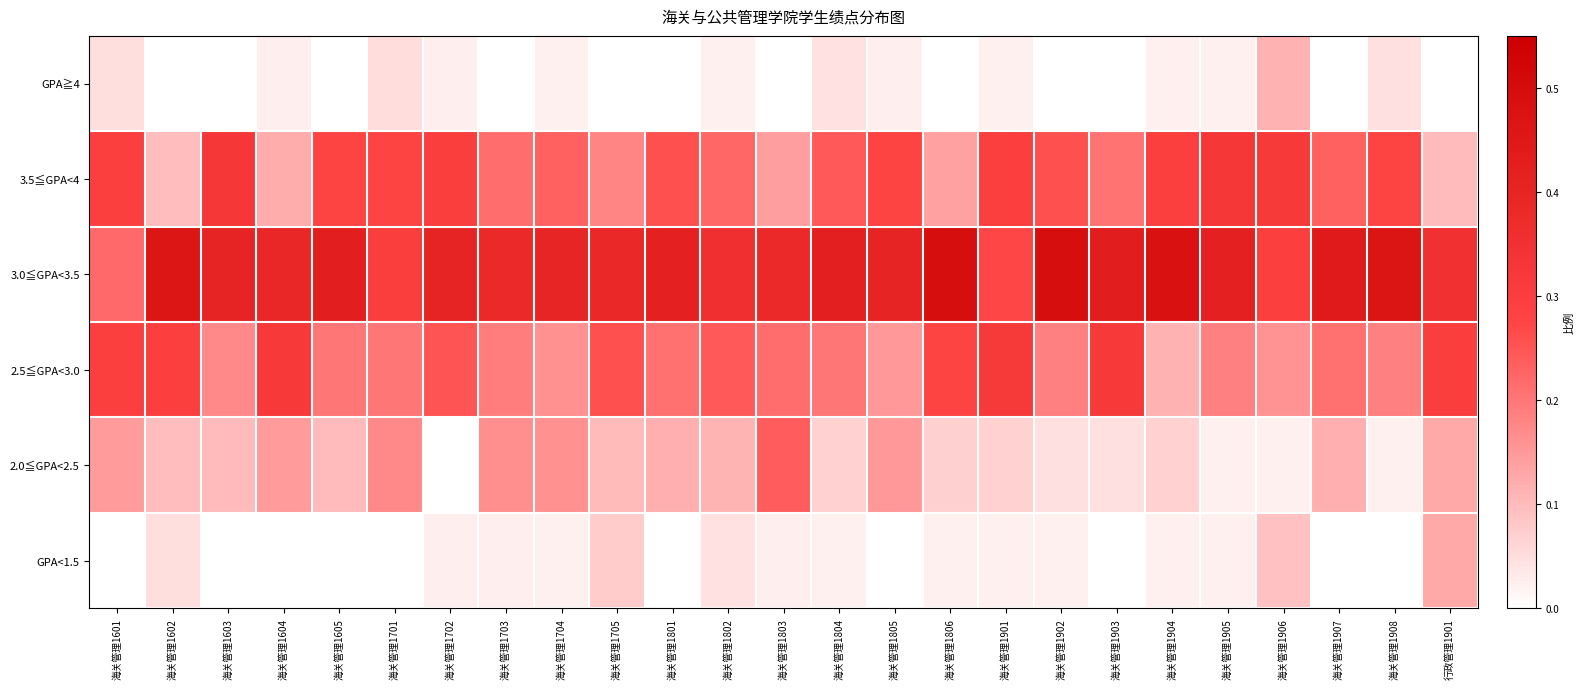

Rank the series at 海关管理1804 from highest to lowest value.

3.0≦GPA<3.5, 3.5≦GPA<4, 2.5≦GPA<3.0, 2.0≦GPA<2.5, GPA≧4, GPA<1.5